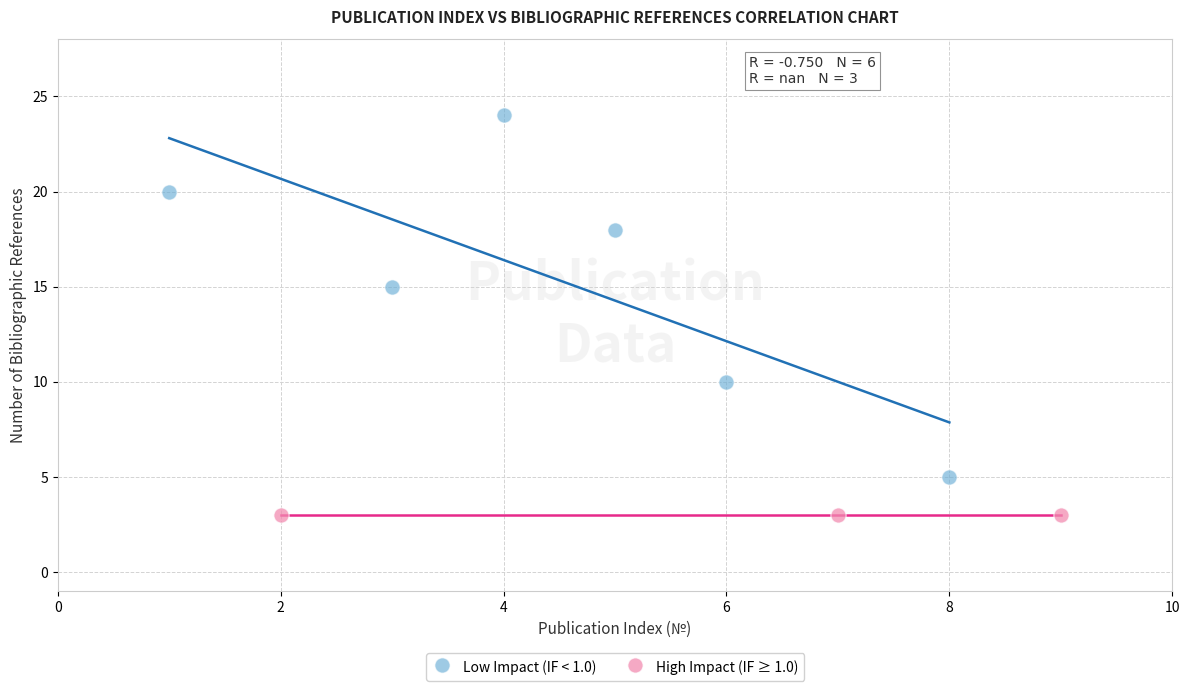

What are all the series names shown in the legend?

Low Impact (IF < 1.0), High Impact (IF ≥ 1.0)